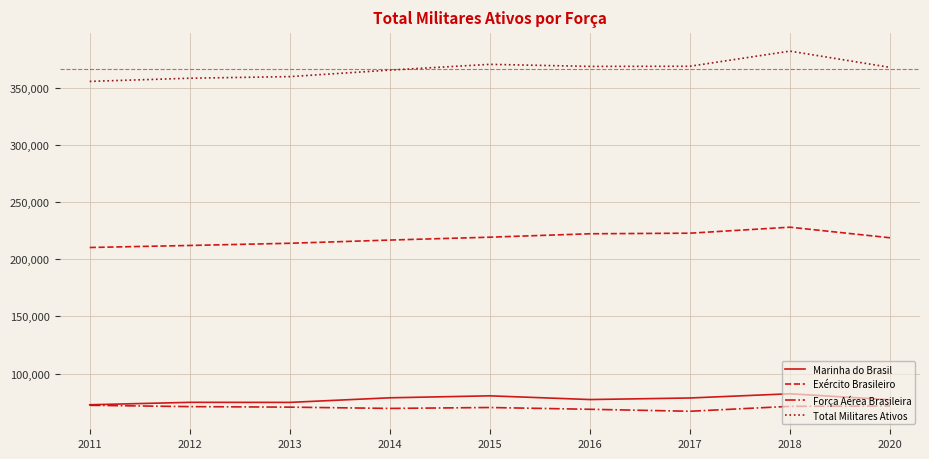

What is the total value across all series at 2018?

763660